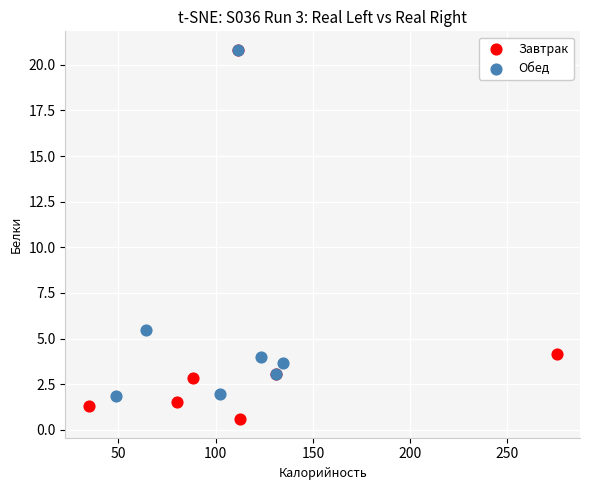

What are all the series names shown in the legend?

Завтрак, Обед